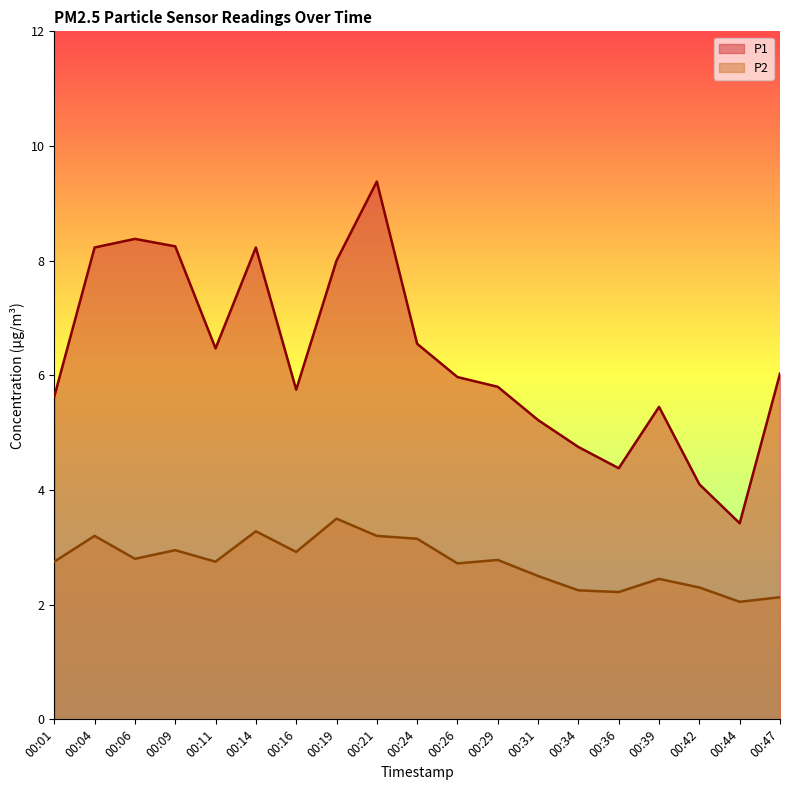

What is the average value of the P1 series?

6.3